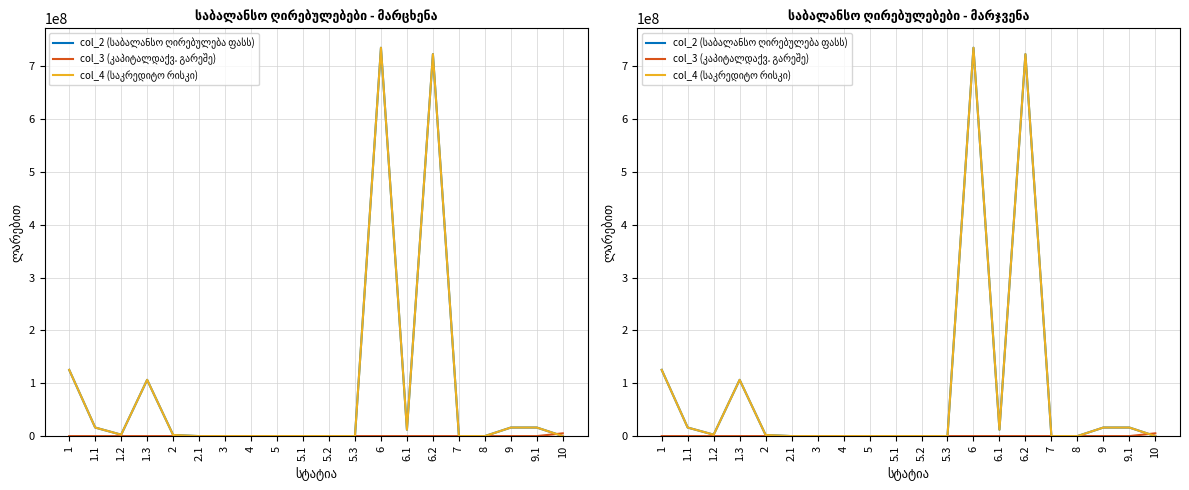

Reading left to right, transcribe all the data shown in this chart.

col_2 (საბალანსო ღირებულება ფასს): 1=125261505.3	1.1=16164604.6	1.2=2673917.7	1.3=106422983.0	2=2133469.3	2.1=0.0	3=0.0	4=0.0	5=54000.0	5.1=54000.0	5.2=0.0	5.3=0.0	6=734643421.4	6.1=12116896.8	6.2=722526524.6	7=0.0	8=0.0	9=16187995.3	9.1=16187995.3	10=0.0
col_3 (კაპიტალდაქვ. გარეშე): 1=0.0	1.1=0.0	1.2=0.0	1.3=0.0	2=0.0	2.1=0.0	3=0.0	4=0.0	5=0.0	5.1=0.0	5.2=0.0	5.3=0.0	6=0.0	6.1=0.0	6.2=0.0	7=0.0	8=0.0	9=0.0	9.1=0.0	10=5229112.9
col_4 (საკრედიტო რისკი): 1=125261505.3	1.1=16164604.6	1.2=2673917.7	1.3=106422983.0	2=2133469.3	2.1=0.0	3=0.0	4=0.0	5=54000.0	5.1=54000.0	5.2=0.0	5.3=0.0	6=734643421.4	6.1=12116896.8	6.2=722526524.6	7=0.0	8=0.0	9=16187995.3	9.1=16187995.3	10=0.0